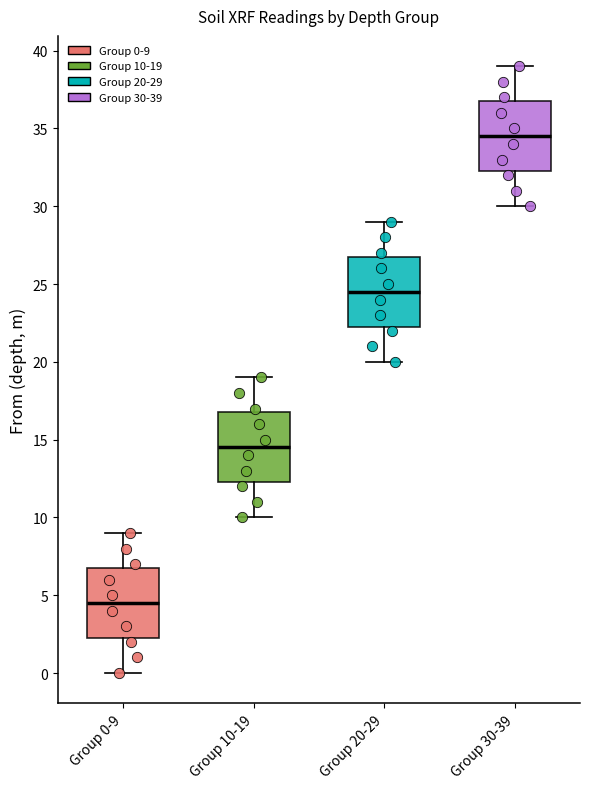

Reading left to right, transcribe this box plot: for each box, give where its median line is, the range the box spans, and where its two whiskers end, as read against the y-axis. The values are not printed on the chart, so give them approximately, as read against the axis.

Group 0-9: median 4.5, box 2.5 to 7.0, whiskers 0.0 to 9.0
Group 10-19: median 14.5, box 12.5 to 17.0, whiskers 10.0 to 19.0
Group 20-29: median 24.5, box 22.5 to 27.0, whiskers 20.0 to 29.0
Group 30-39: median 34.5, box 32.5 to 37.0, whiskers 30.0 to 39.0